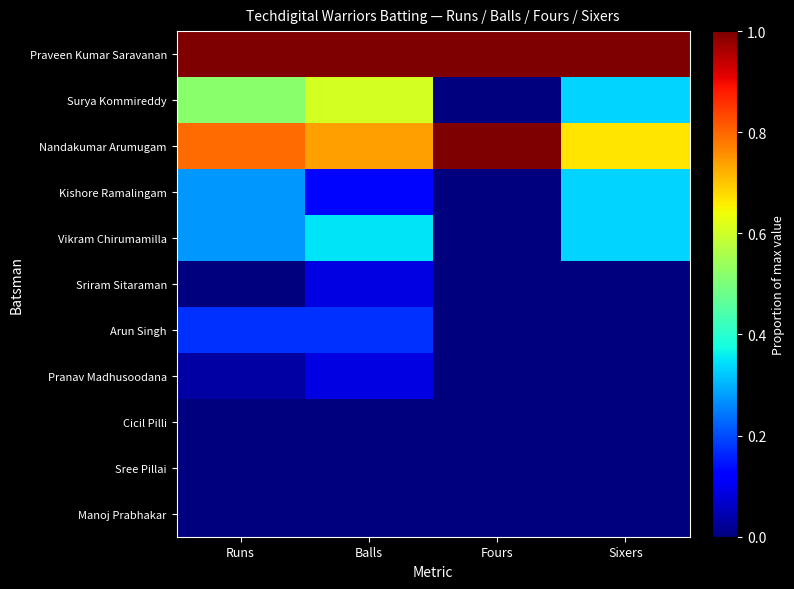

Reading left to right, list all the values displayed in this chart.

Praveen Kumar Saravanan: Runs=1.0	Balls=1.0	Fours=1.0	Sixers=1.0
Surya Kommireddy: Runs=0.5	Balls=0.6	Fours=0.0	Sixers=0.3
Nandakumar Arumugam: Runs=0.8	Balls=0.7	Fours=1.0	Sixers=0.7
Kishore Ramalingam: Runs=0.3	Balls=0.1	Fours=0.0	Sixers=0.3
Vikram Chirumamilla: Runs=0.3	Balls=0.3	Fours=0.0	Sixers=0.3
Sriram Sitaraman: Runs=0.0	Balls=0.1	Fours=0.0	Sixers=0.0
Arun Singh: Runs=0.2	Balls=0.2	Fours=0.0	Sixers=0.0
Pranav Madhusoodana: Runs=0.0	Balls=0.1	Fours=0.0	Sixers=0.0
Cicil Pilli: Runs=0.0	Balls=0.0	Fours=0.0	Sixers=0.0
Sree Pillai: Runs=0.0	Balls=0.0	Fours=0.0	Sixers=0.0
Manoj Prabhakar: Runs=0.0	Balls=0.0	Fours=0.0	Sixers=0.0